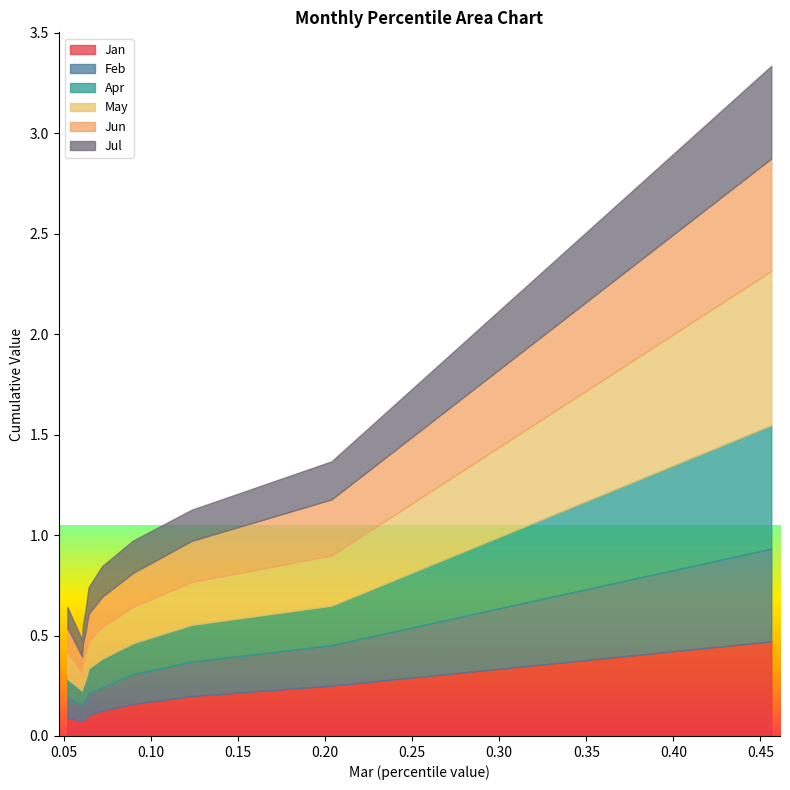

Reading left to right, what are all the values shown in this chart?

Jan: 0.1	0.1	0.1	0.1	0.1	0.1	0.2	0.2	0.3	0.5
Feb: 0.1	0.1	0.1	0.1	0.1	0.1	0.1	0.2	0.2	0.5
Apr: 0.1	0.1	0.1	0.1	0.1	0.1	0.2	0.2	0.2	0.6
May: 0.1	0.1	0.1	0.1	0.1	0.2	0.2	0.2	0.3	0.8
Jun: 0.1	0.1	0.1	0.1	0.1	0.2	0.2	0.2	0.3	0.6
Jul: 0.1	0.1	0.1	0.1	0.1	0.2	0.2	0.2	0.2	0.5